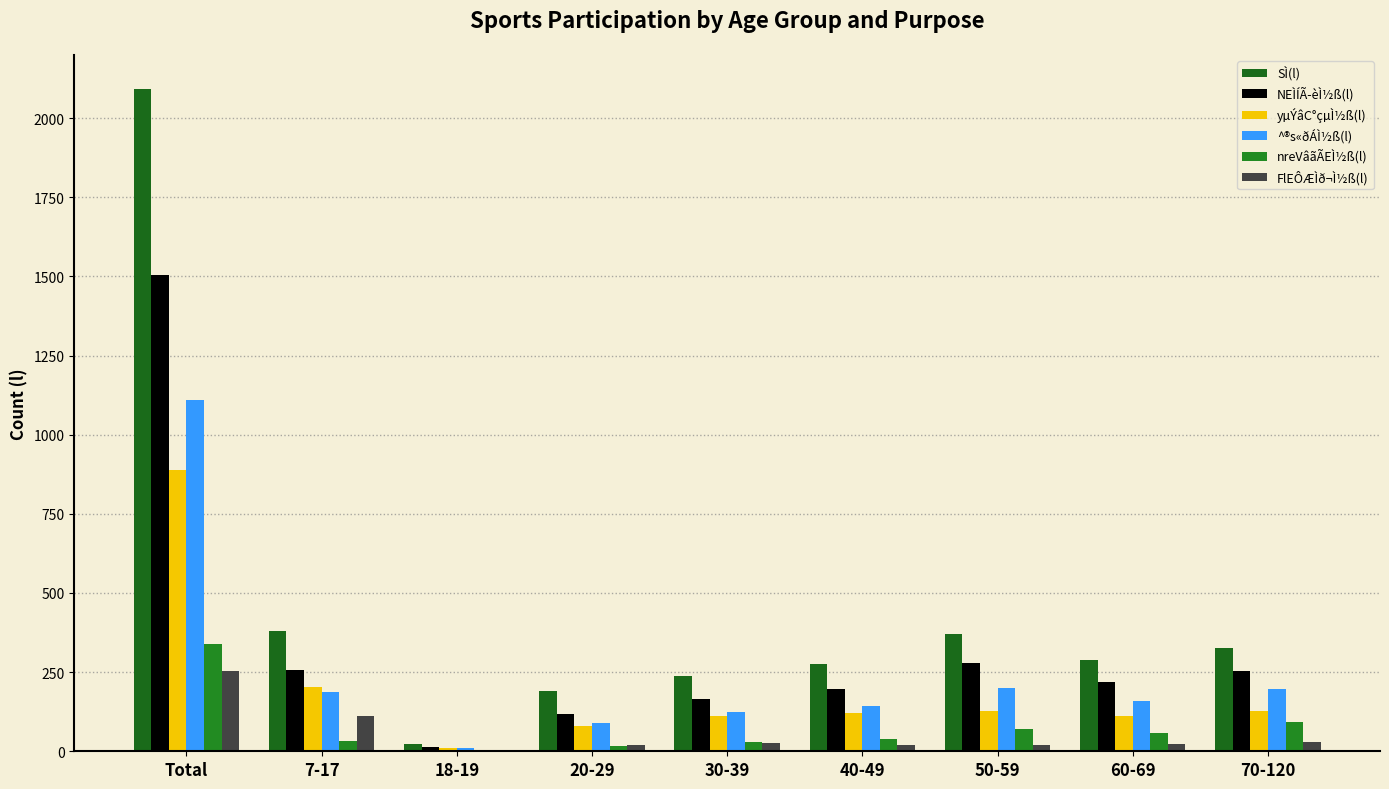

Between 18-19 and 70-120, which series saw the biggest shift?

SÌ(l)